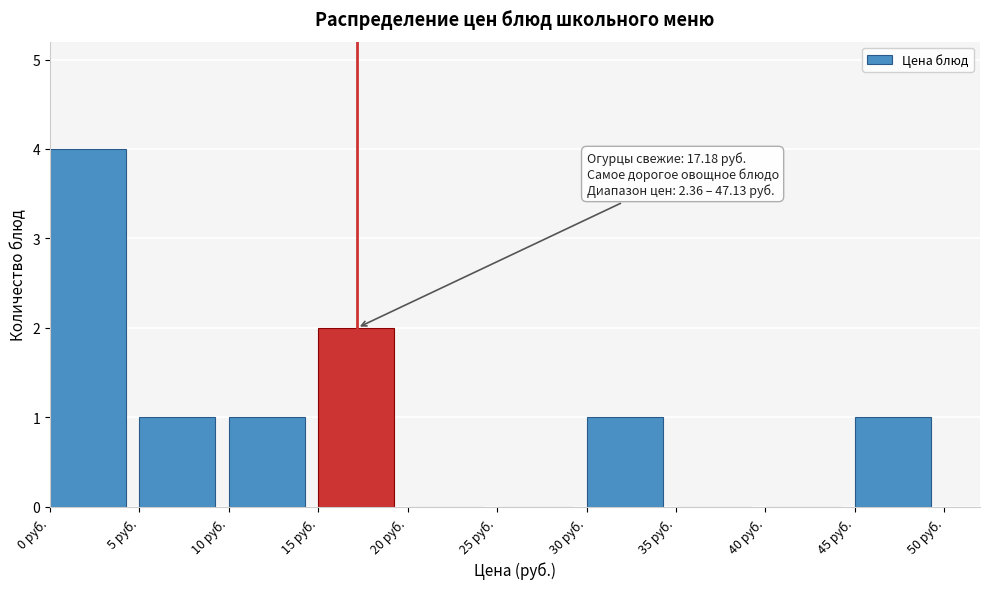

Which range on the x-axis has the tallest bar?

0 to 5